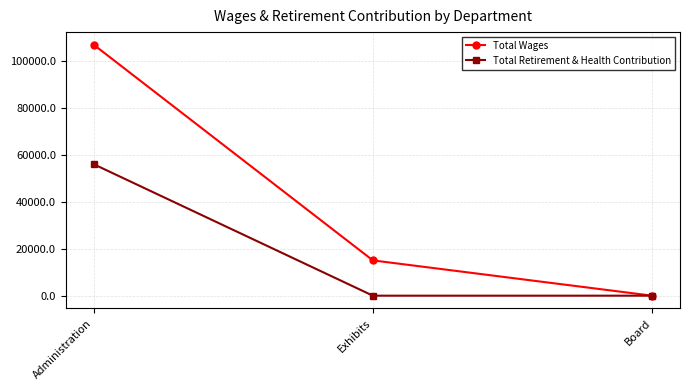

What is the spread (max minus min) of values at Administration?

50933